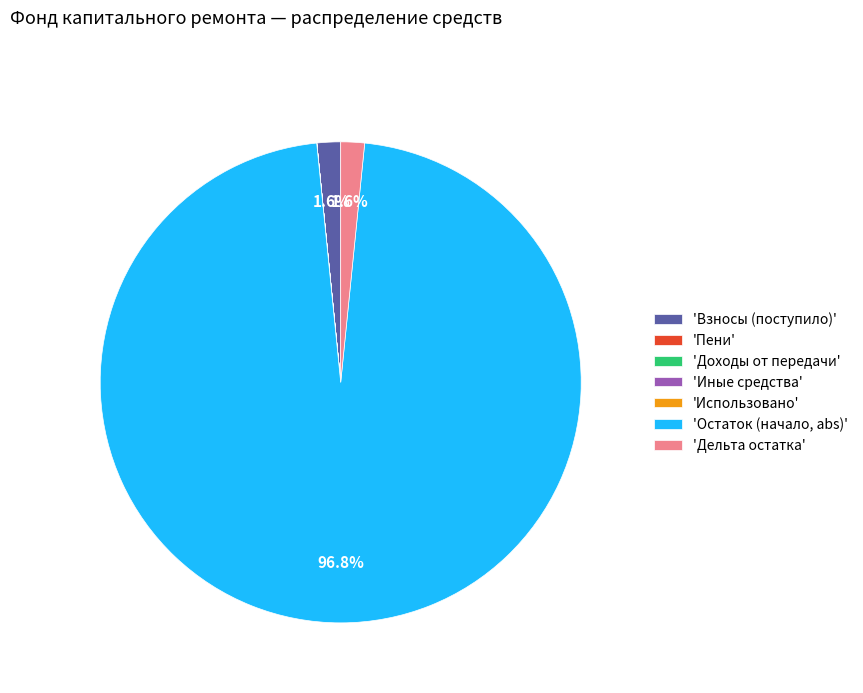

To the nearest percent, what is the average slice percentage?

14%